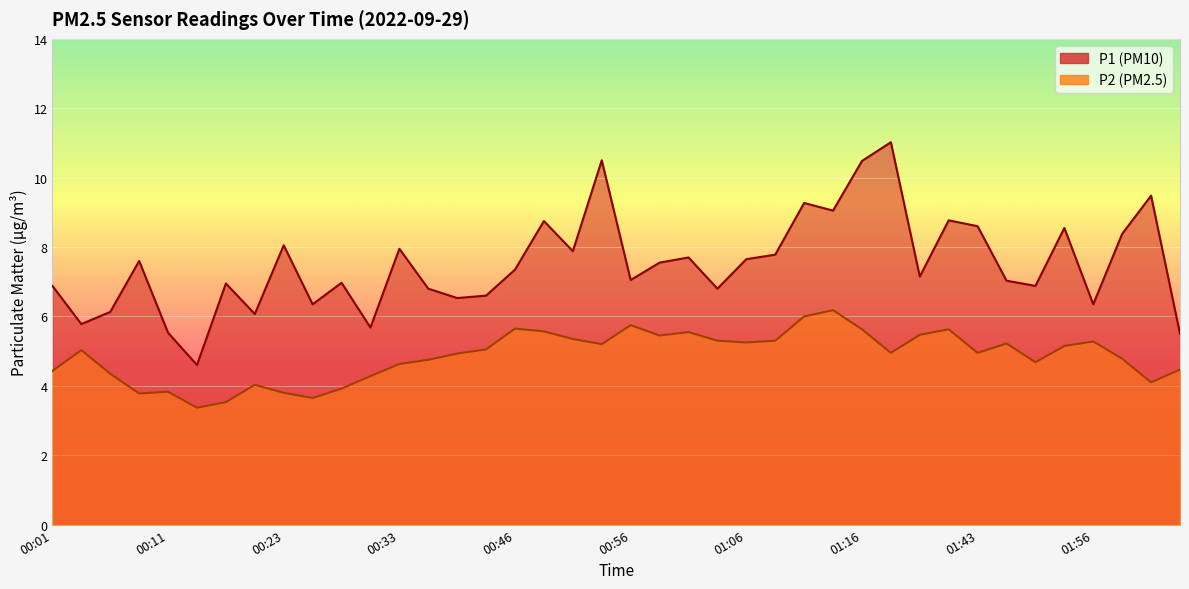

Is the value of P2 at 00:58 greater than the value of P1 at 00:23?

No